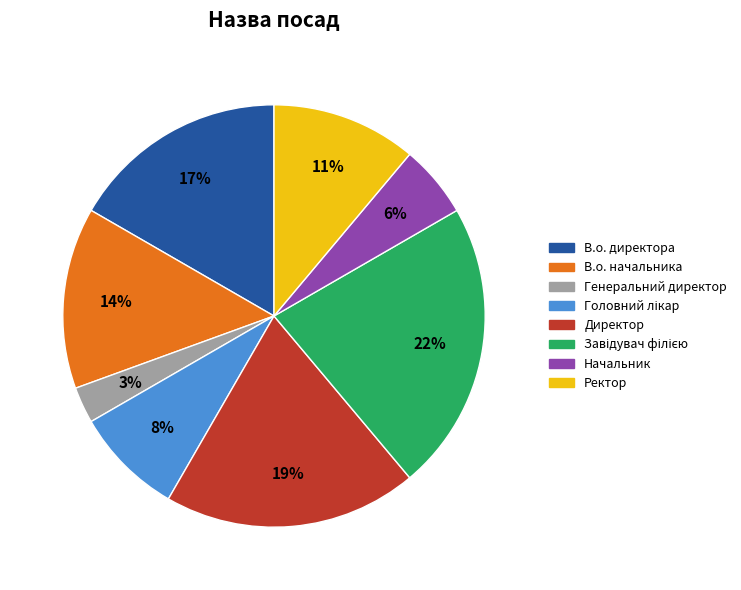

What is the smallest slice in the pie chart?

Генеральний директор